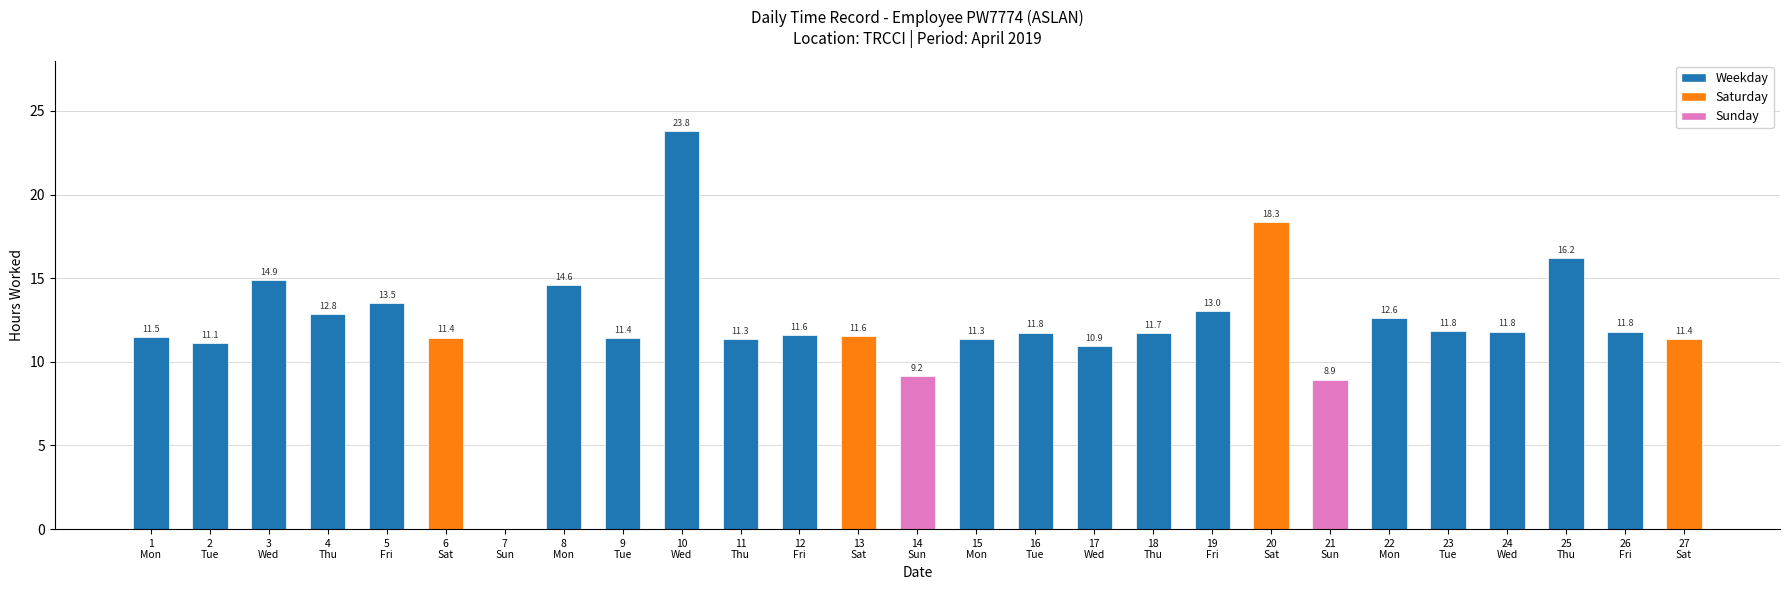

Does the chart contain stacked bars?

No